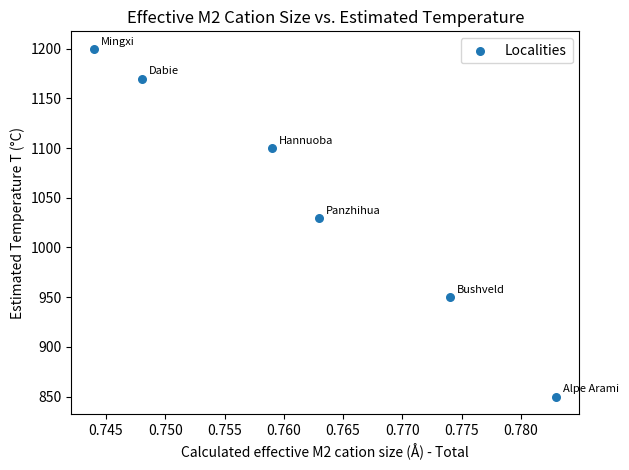

What is the range of Y values (max minus min)?

350